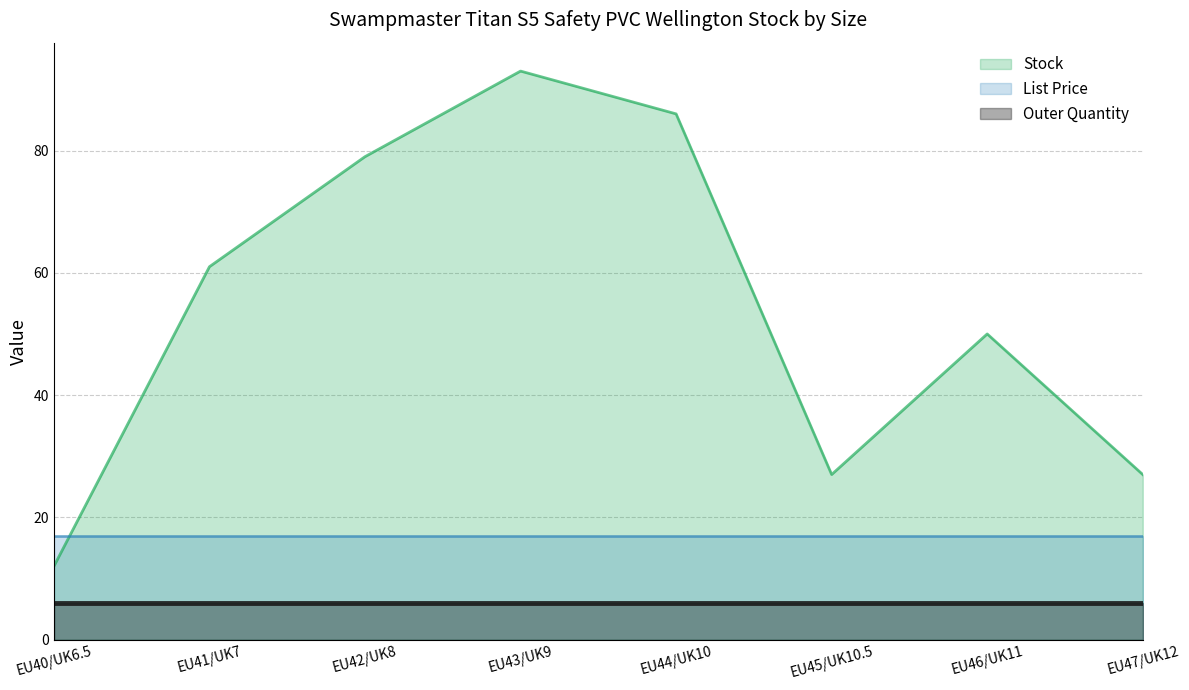

Which series has the largest range (max minus min)?

Stock